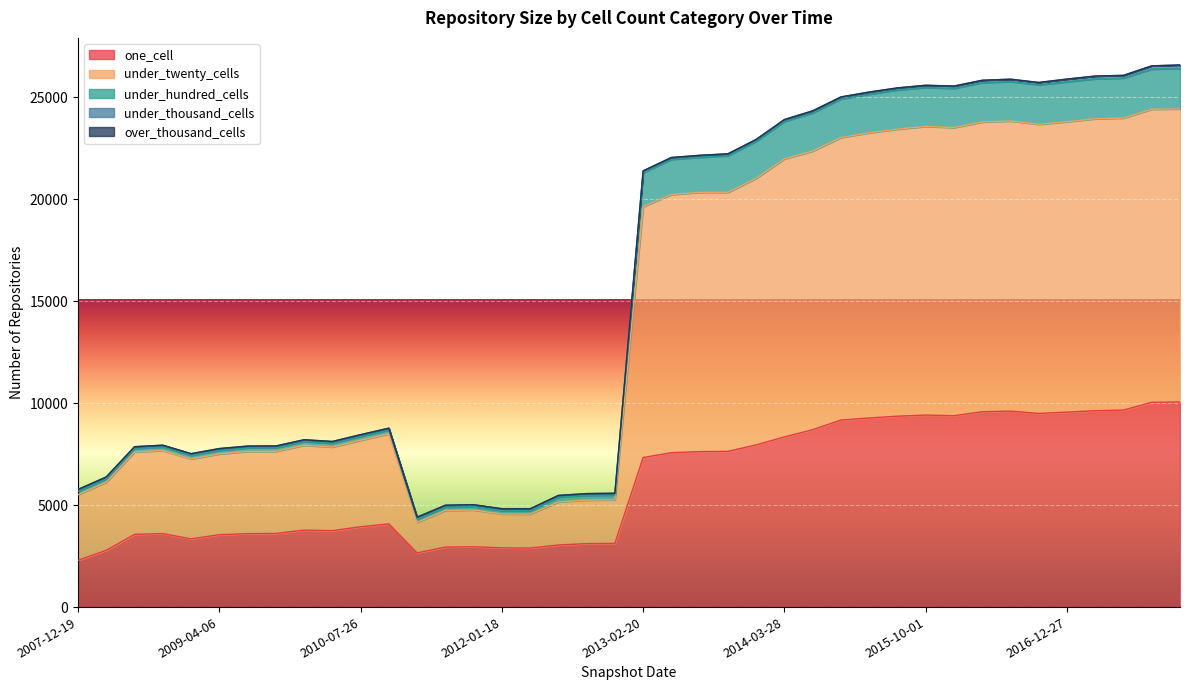

What is the highest value of the one_cell series?

10062